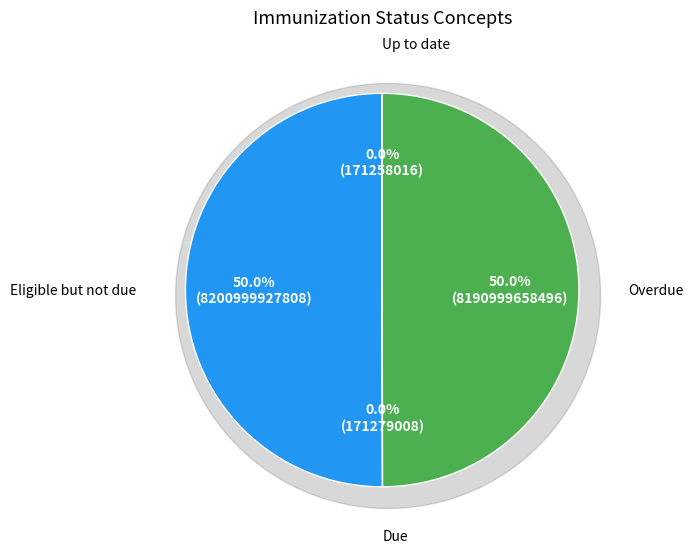

To the nearest percent, what is the combined percentage of Overdue and Due?

50%